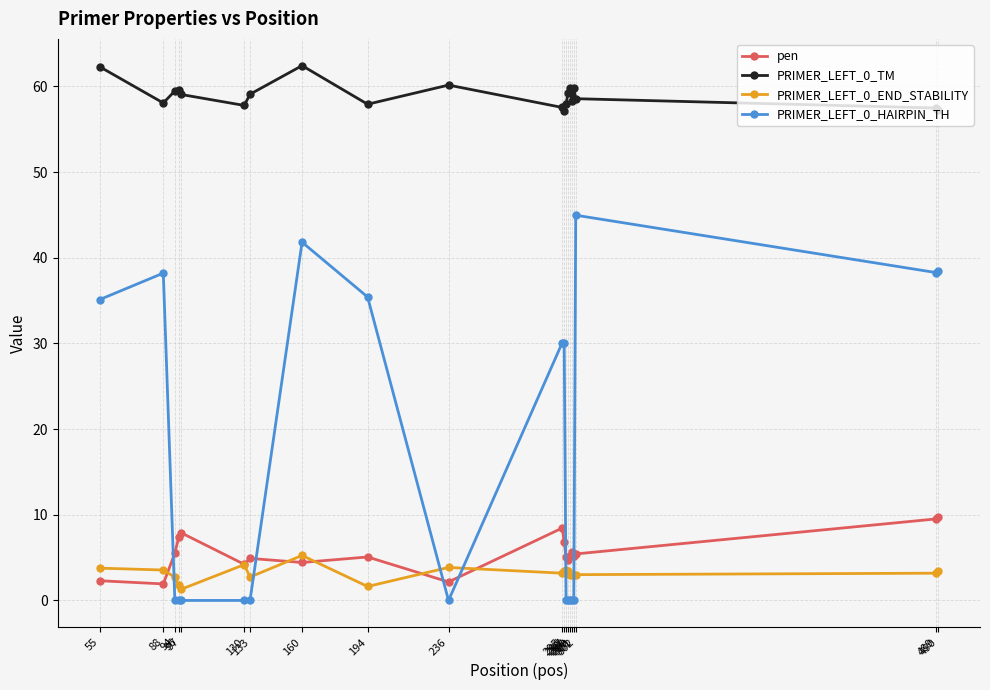

What is the difference between the highest and lowest values at 298?

59.3